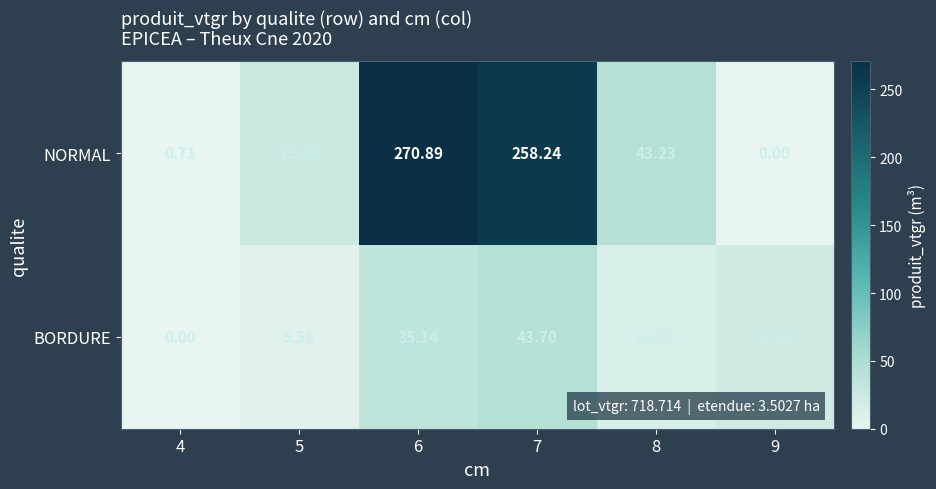

Which series has the largest range (max minus min)?

NORMAL